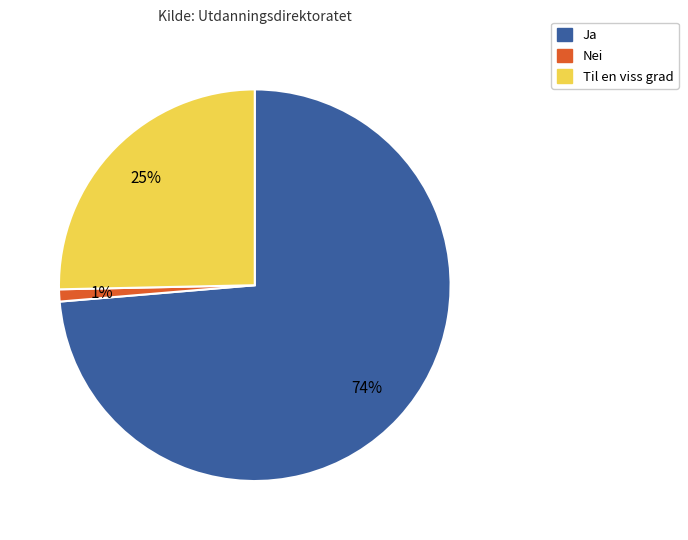

Is there any slice that represents more than half of the pie?

Yes